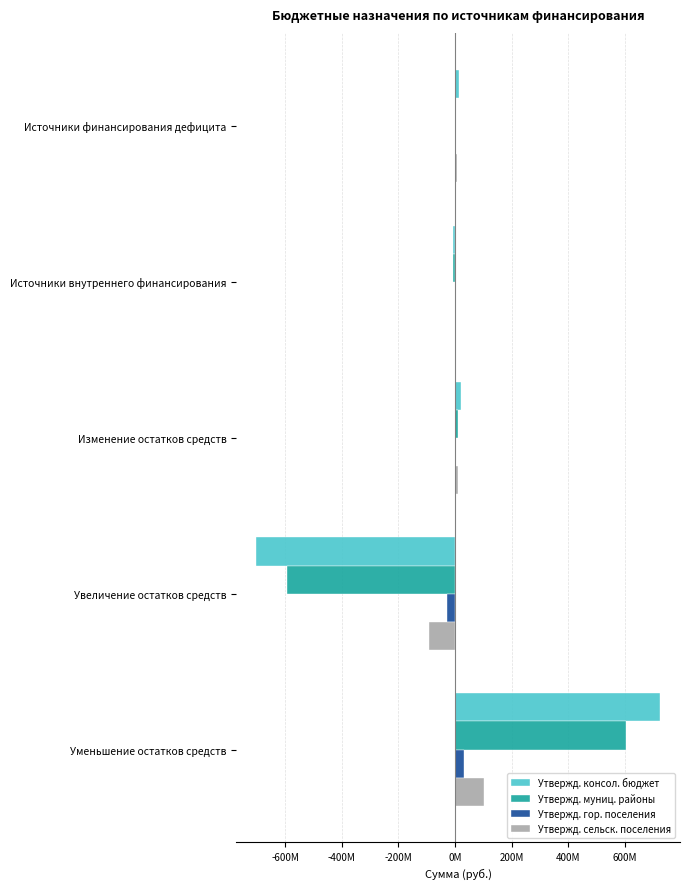

Which series has the widest spread of values?

Утвержд. консол. бюджет